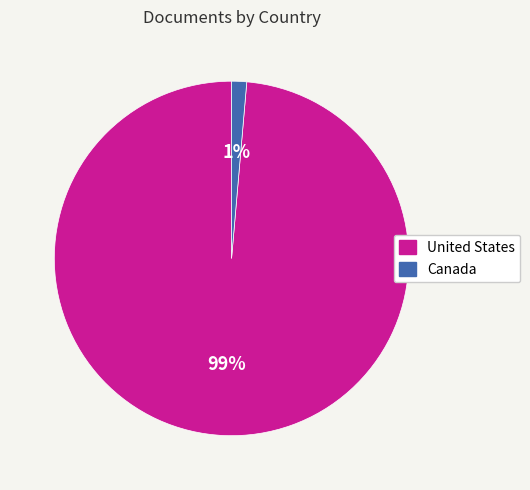

How many segments does this pie chart have?

2